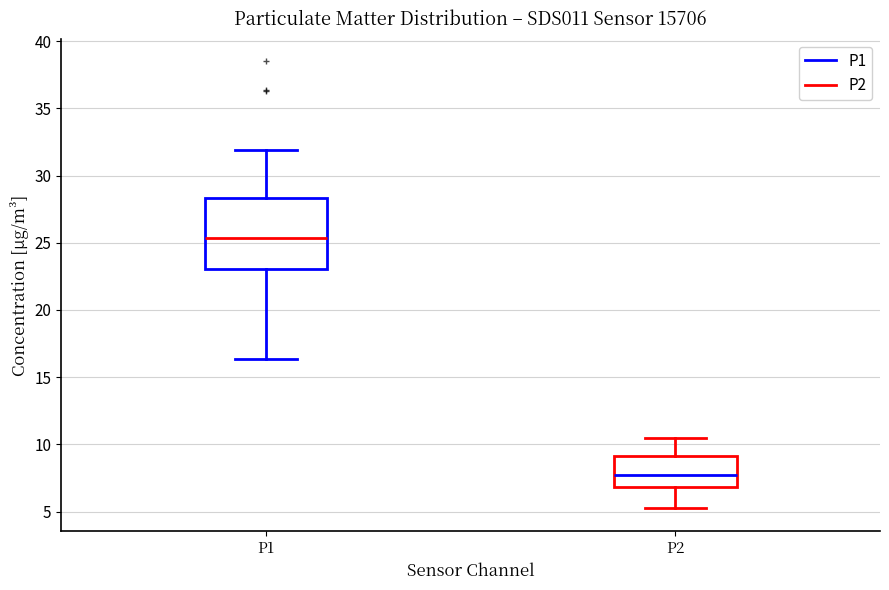

Where is the lower edge of the box for P1 on the y-axis? The values are not printed on the chart, so give them approximately, as read against the axis.

23.0